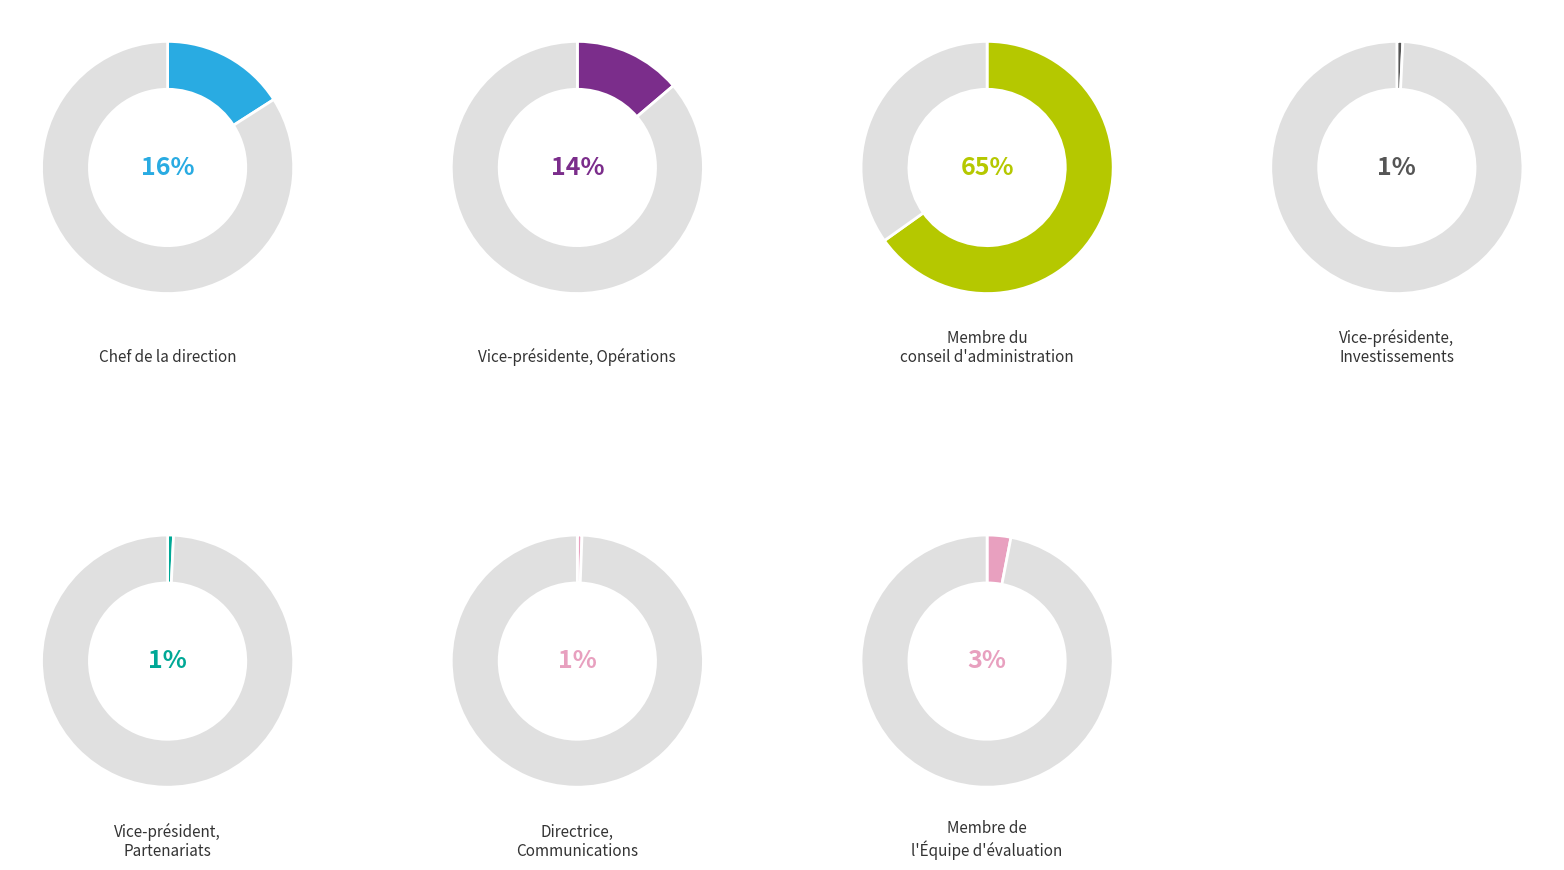

To the nearest percent, what portion does Vice-président, Partenariats et Mesures represent?

1%